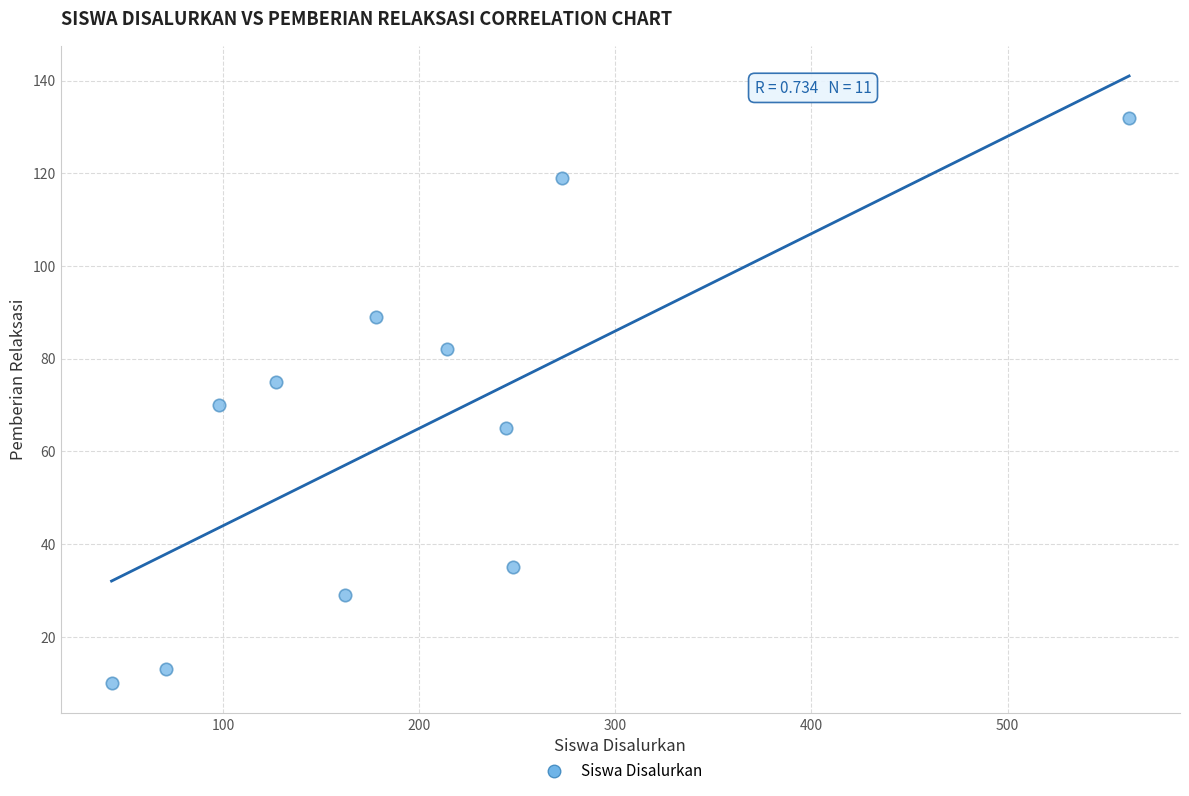

What is the range of Y values (max minus min)?

122